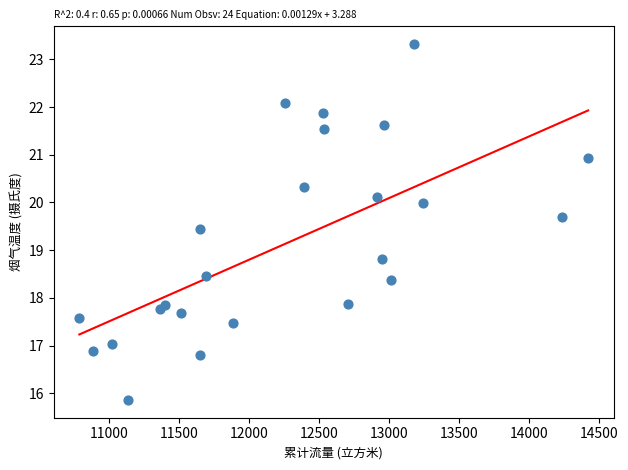

What Y value in the scatter plot is closest to 19?

18.8